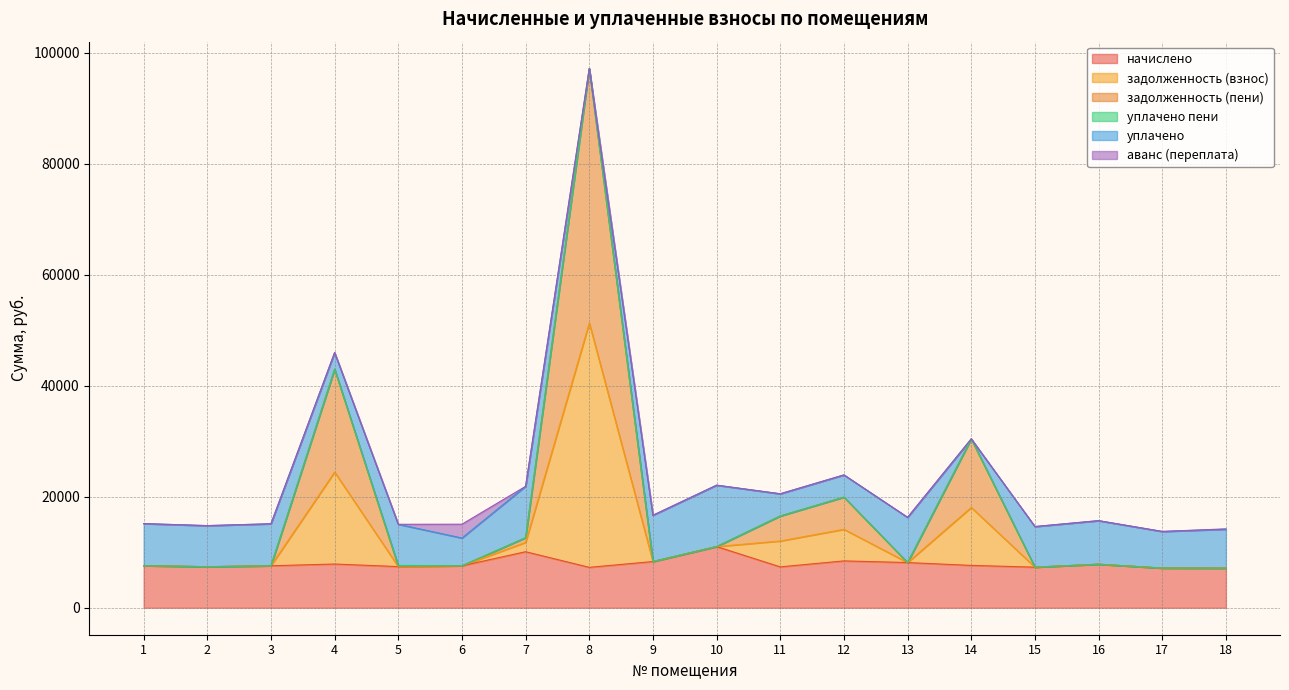

True or false: задолженность (пени) has more than 1 points higher than both neighbors.

True